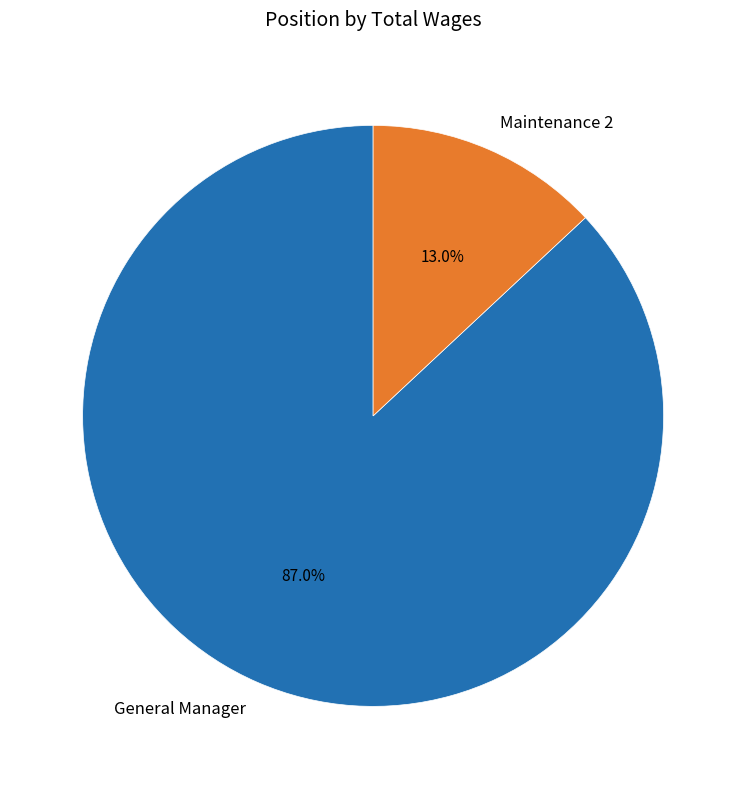

Rank the categories by value from highest to lowest.

General Manager, Maintenance 2